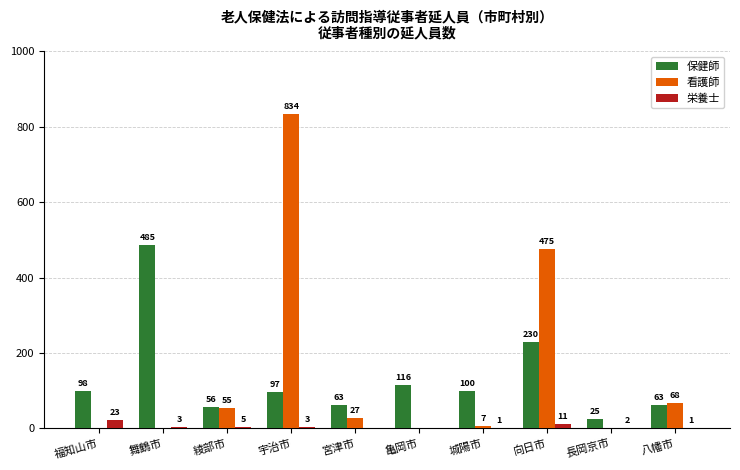

What is the maximum value shown in the chart?

834